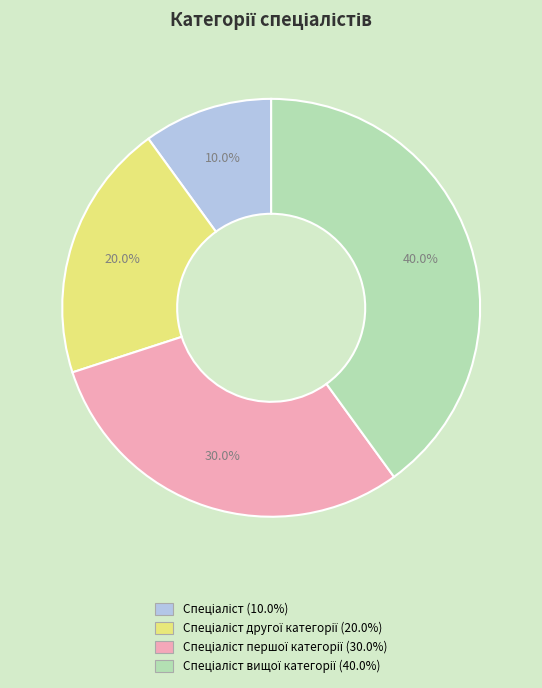

Is there a majority slice in this chart?

No